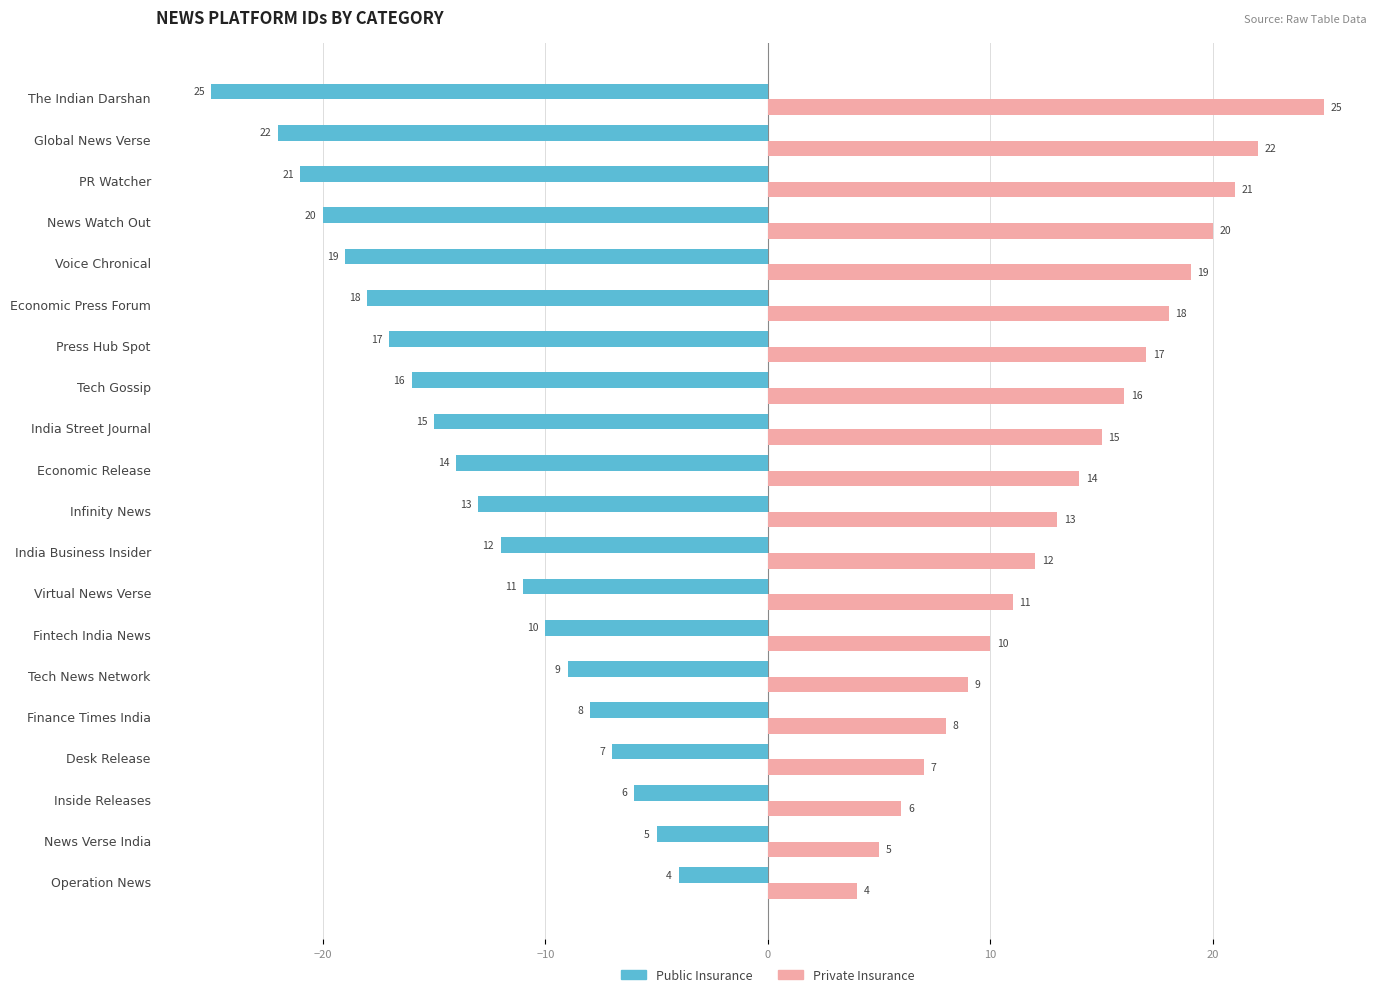

At which label does Public Insurance reach its minimum?

The Indian Darshan